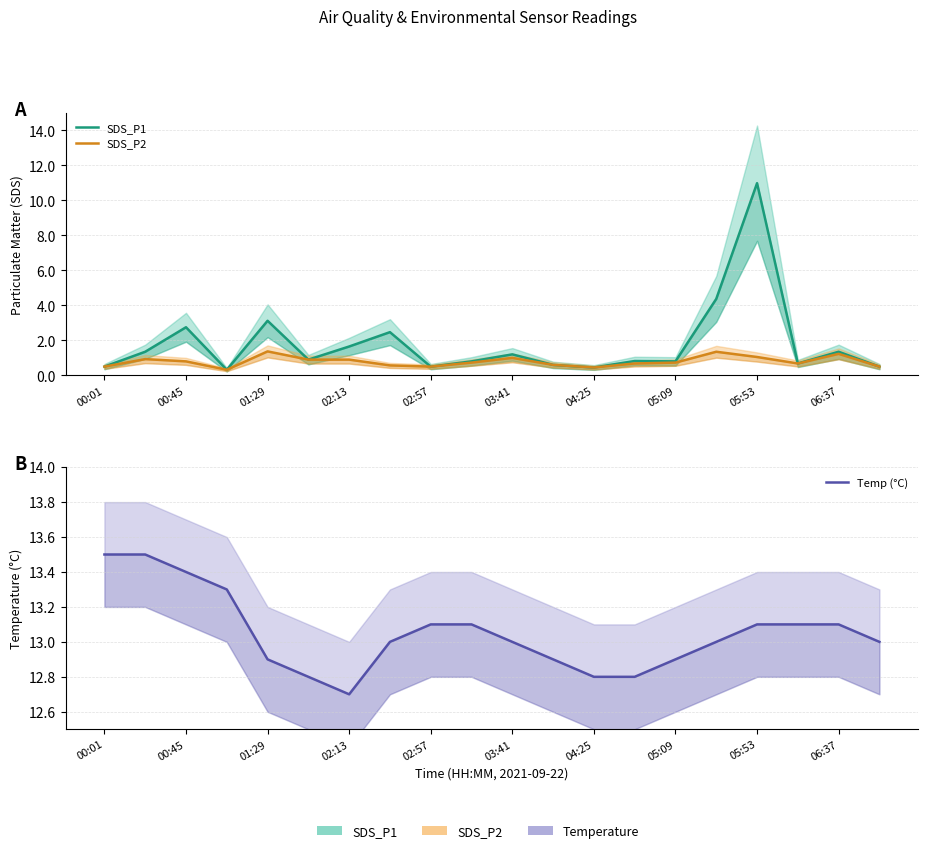

How many Temp (°C) values are between 12 and 13?

11